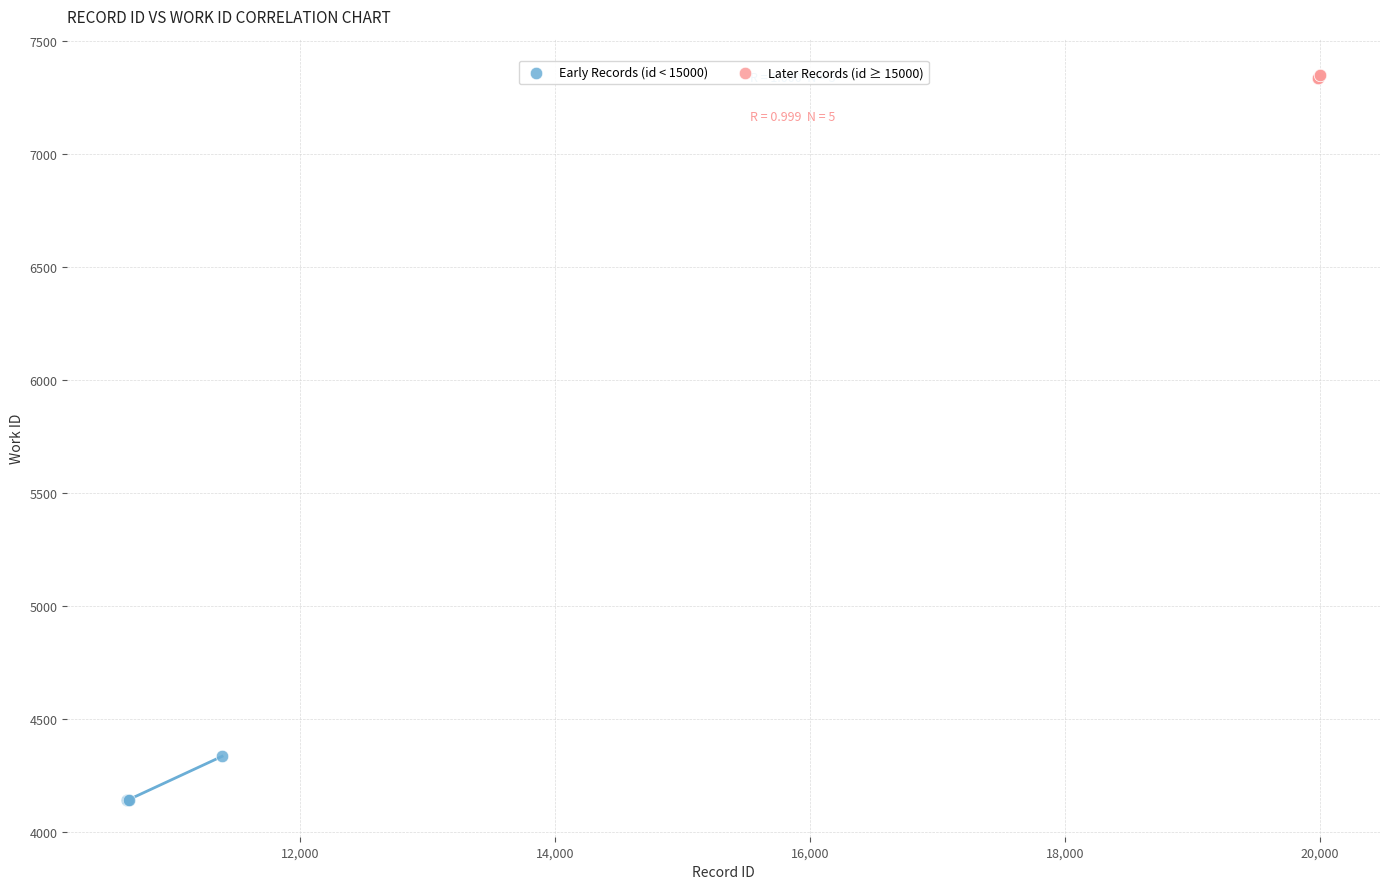

Which series reaches the maximum Y coordinate?

Later Records (id ≥ 15000)